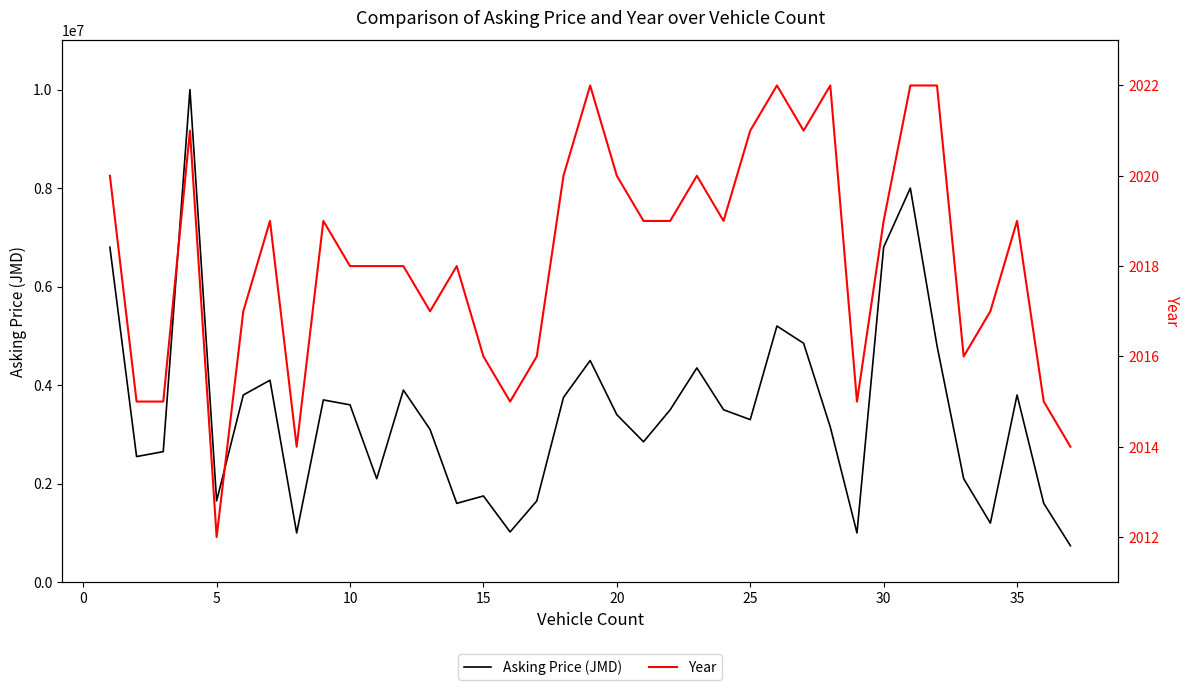

What is the minimum value for Asking Price (JMD)?

740000